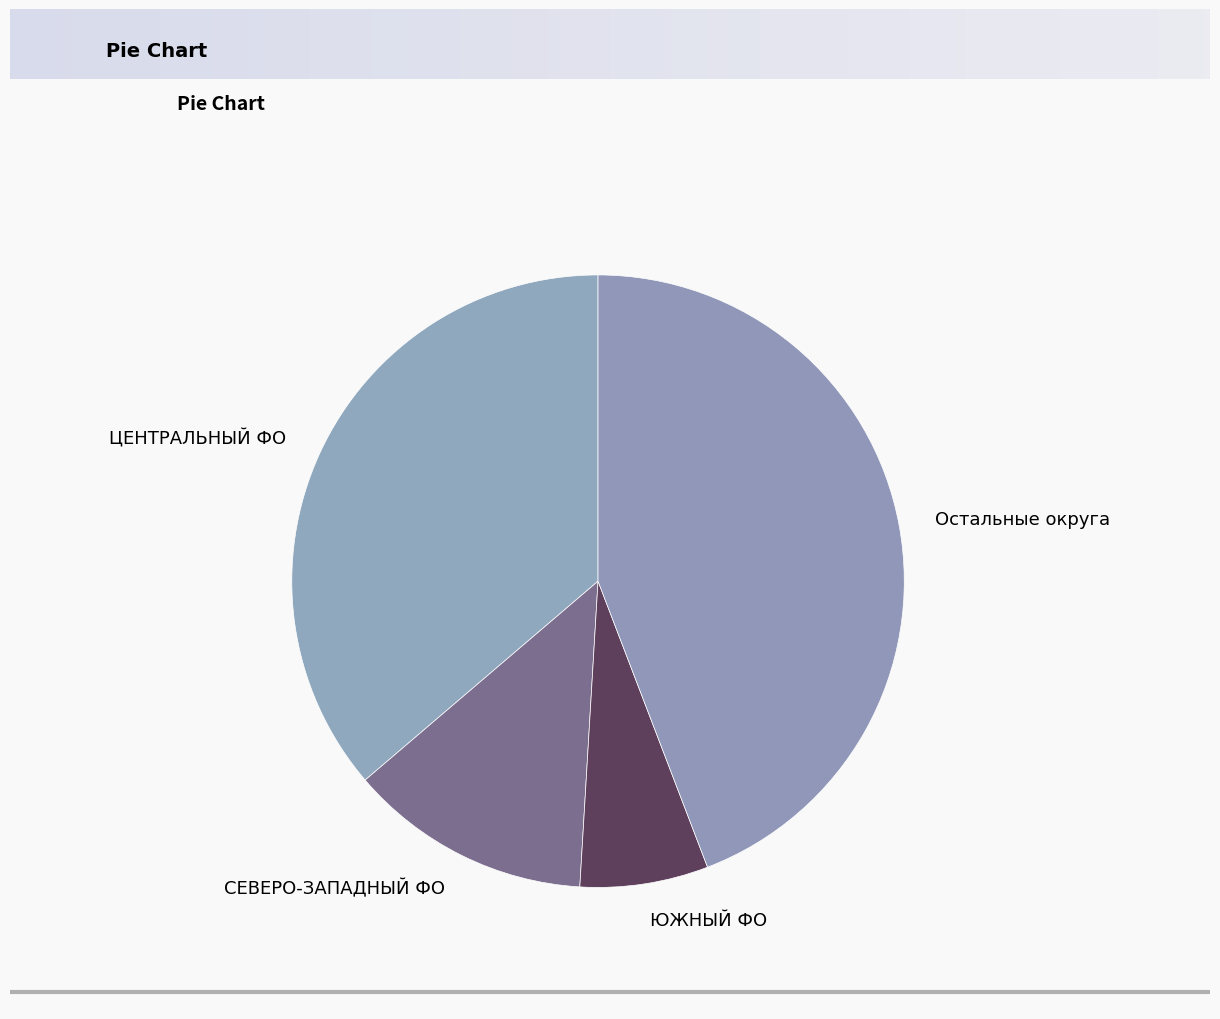

Combined, do СЕВЕРО-ЗАПАДНЫЙ ФО and Остальные округа account for over 50%?

Yes